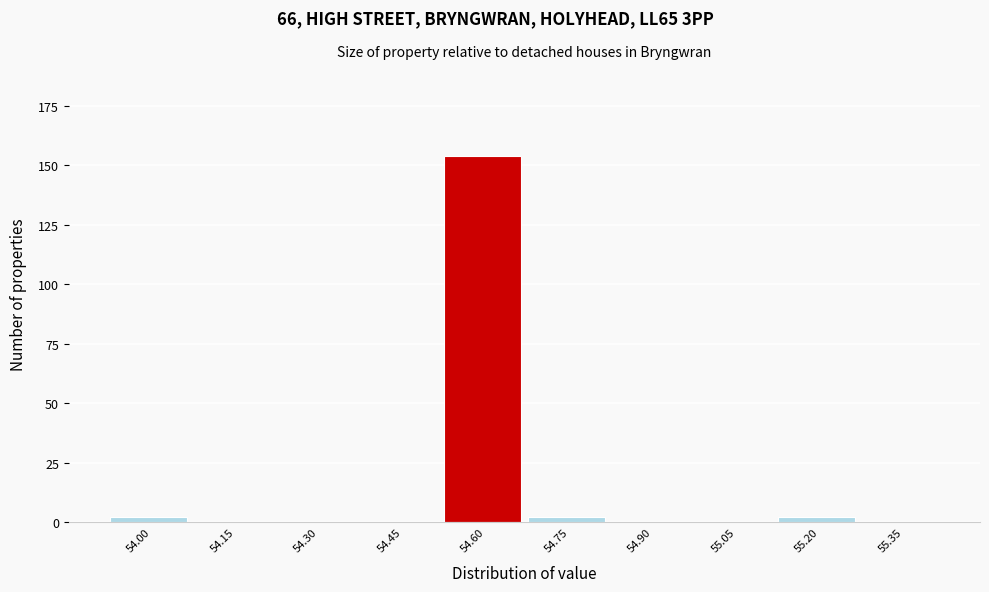

Reading right to left, what are all the values shown in this chart?

55.35=0	55.20=2	55.05=0	54.90=0	54.75=2	54.60=154	54.45=0	54.30=0	54.15=0	54.00=2